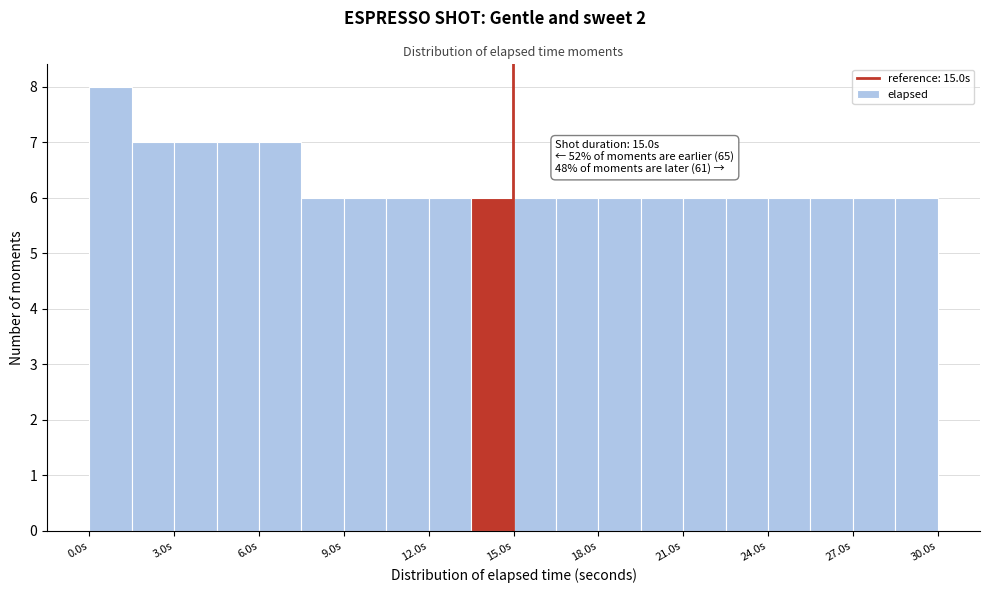

Around what value on the x-axis is the tallest bar? Give the approximate position of its centre, as read against the axis.

1.0